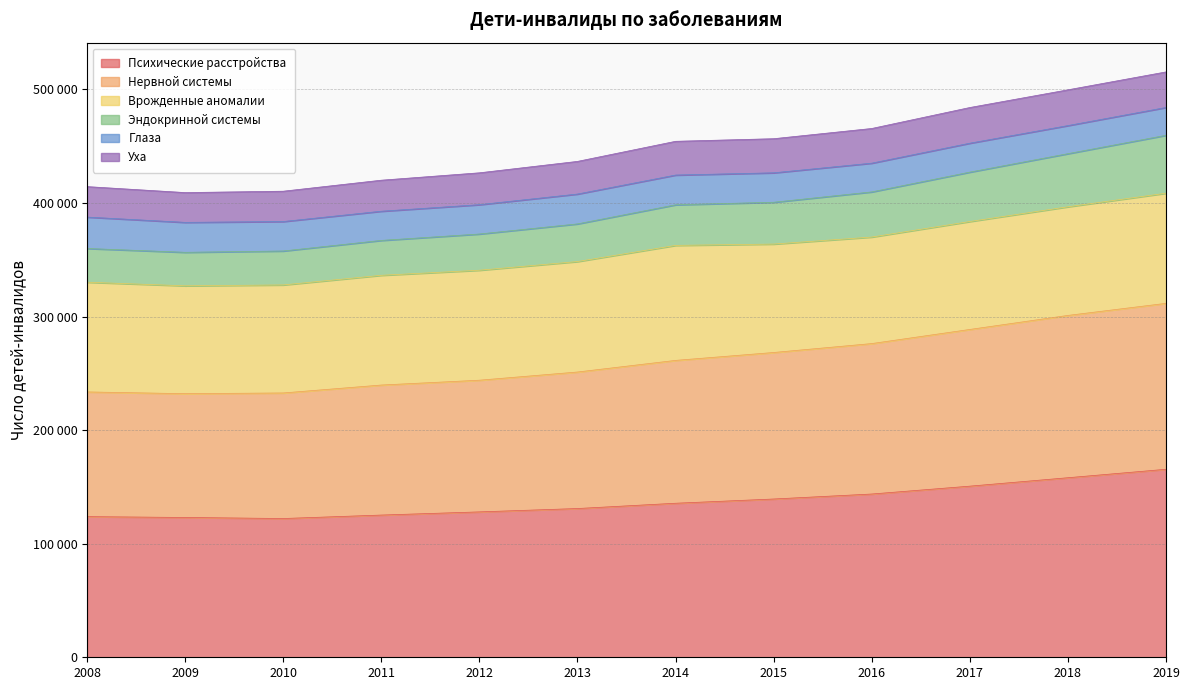

True or false: Нервной системы and Эндокринной системы intersect in this chart.

False